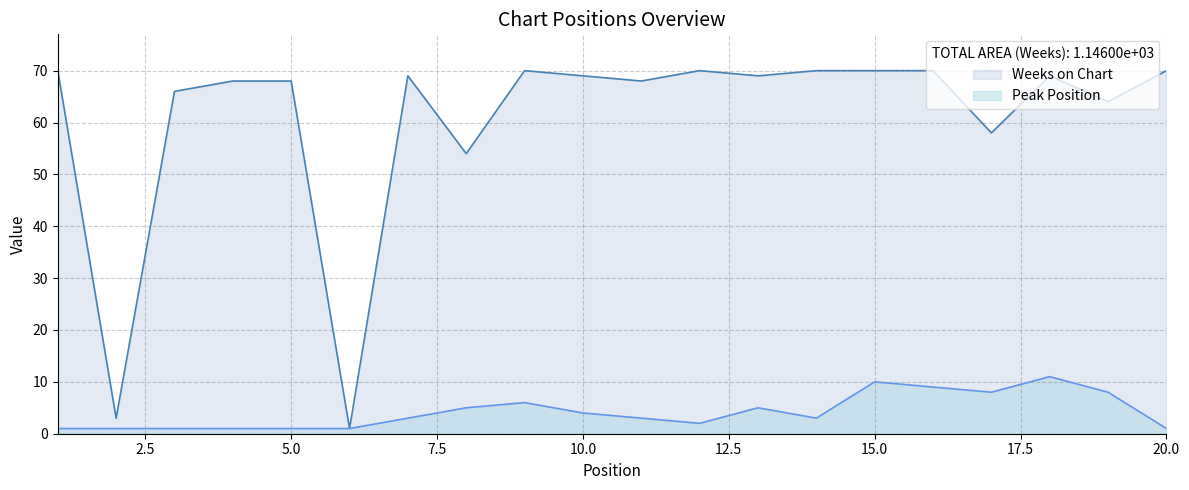

Which category has the highest value across all series?

1